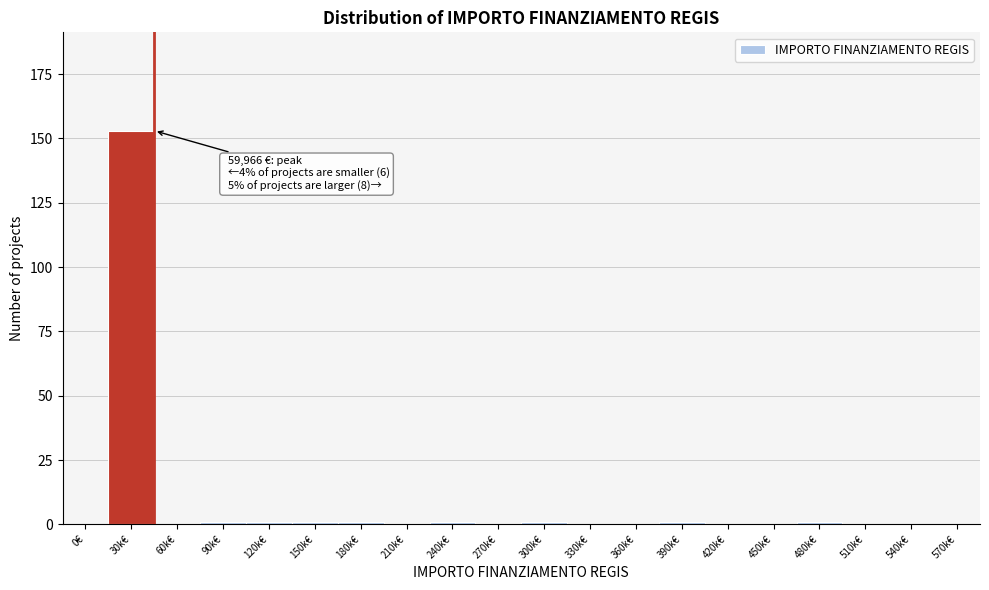

Reading right to left, what are all the values shown in this chart?

570k€=0	540k€=0	510k€=0	480k€=1	450k€=0	420k€=0	390k€=1	360k€=0	330k€=0	300k€=1	270k€=0	240k€=1	210k€=0	180k€=1	150k€=1	120k€=1	90k€=1	60k€=0	30k€=153	0€=0